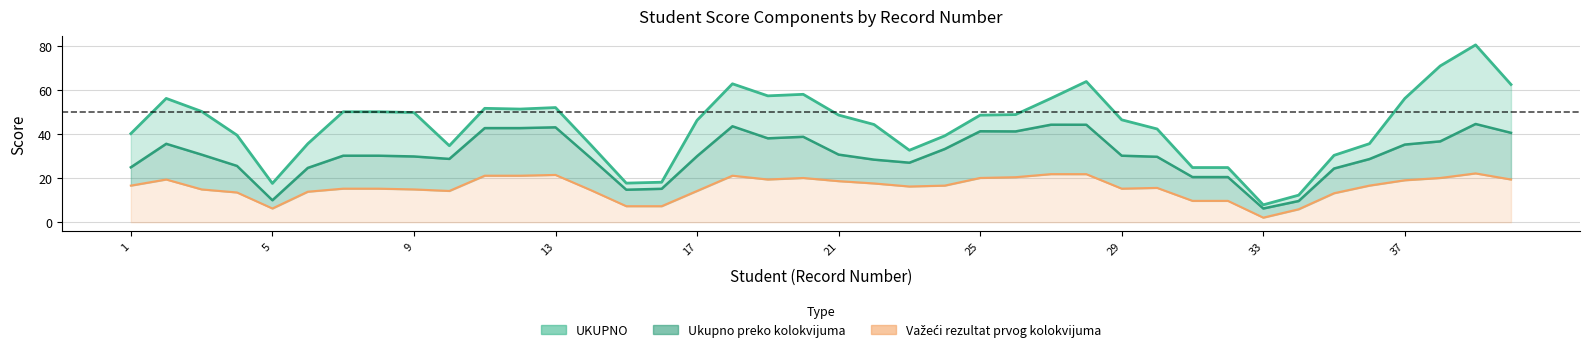

What is the average value of the UKUPNO series?

43.9